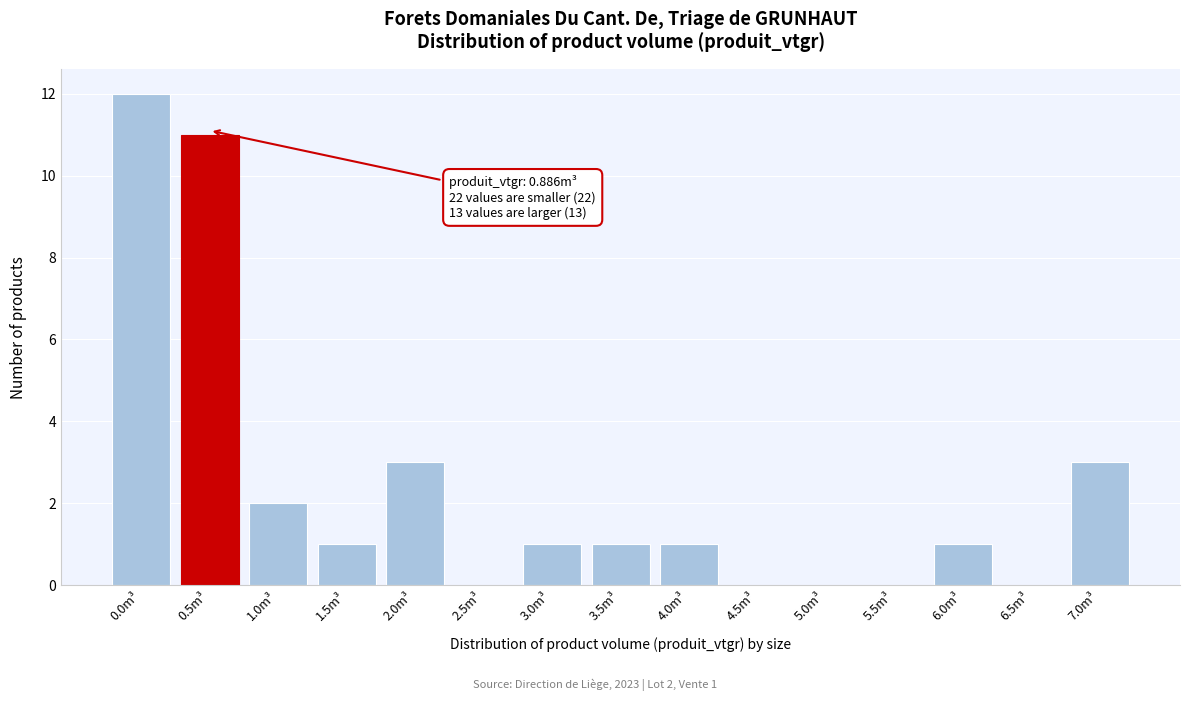

Reading right to left, extract all data points from this chart.

7.0m³=3	6.5m³=0	6.0m³=1	5.5m³=0	5.0m³=0	4.5m³=0	4.0m³=1	3.5m³=1	3.0m³=1	2.5m³=0	2.0m³=3	1.5m³=1	1.0m³=2	0.5m³=11	0.0m³=12